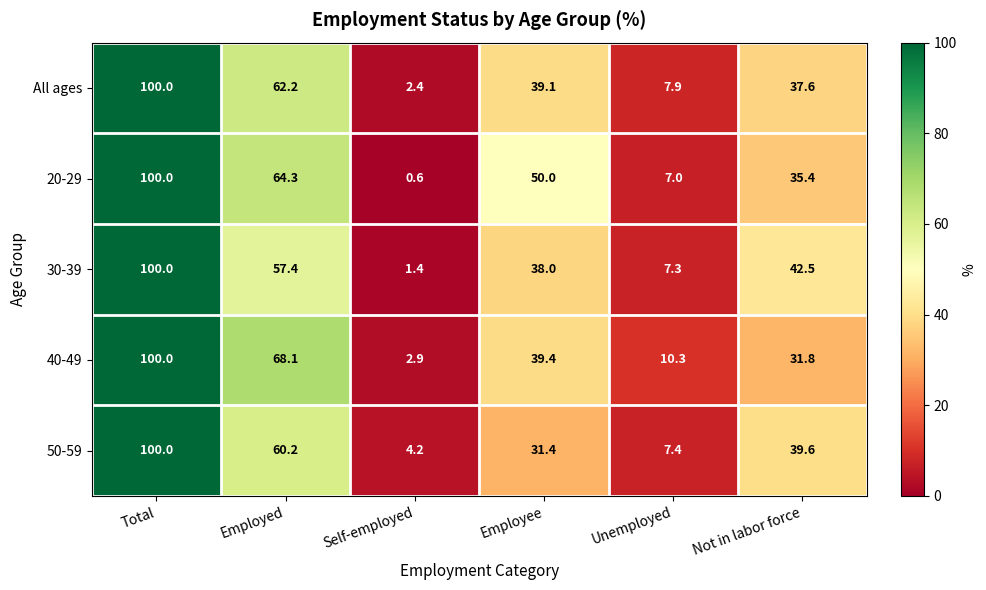

At how many categories does at least one series exceed 84?

1